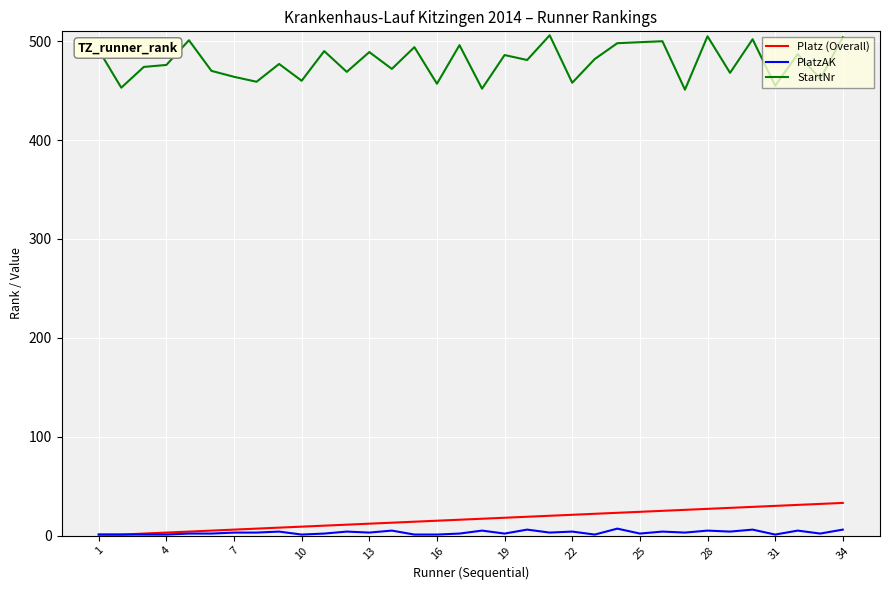

Which series has the widest spread of values?

StartNr